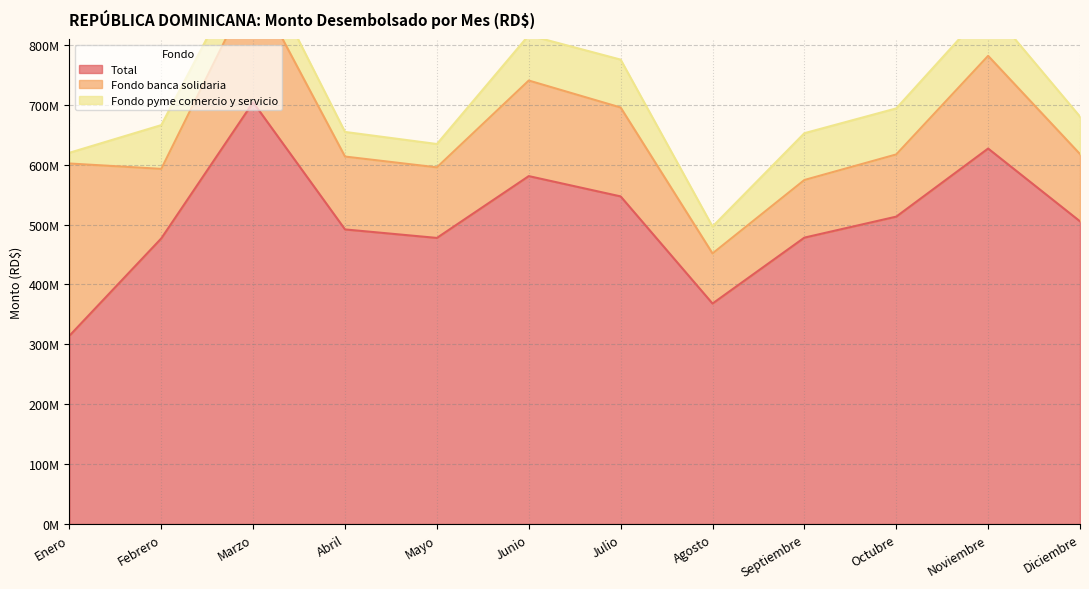

The Total series shows 704041532.6 at Marzo. True or false?

True